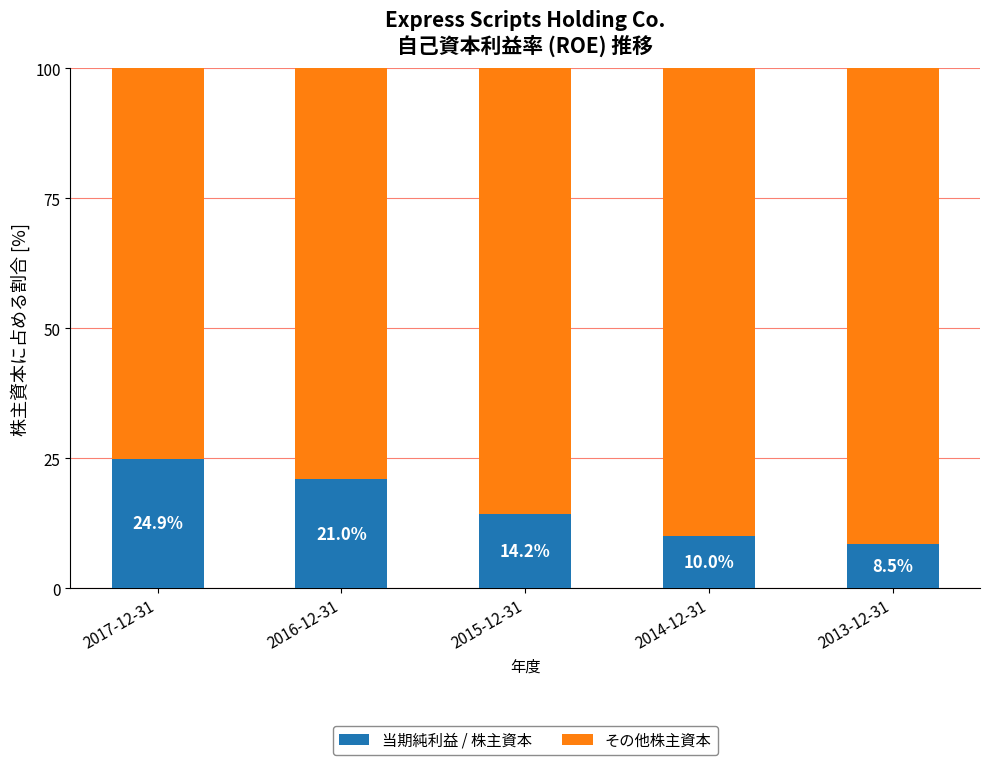

How many values in the 当期純利益 / 株主資本 series are below 14?

2